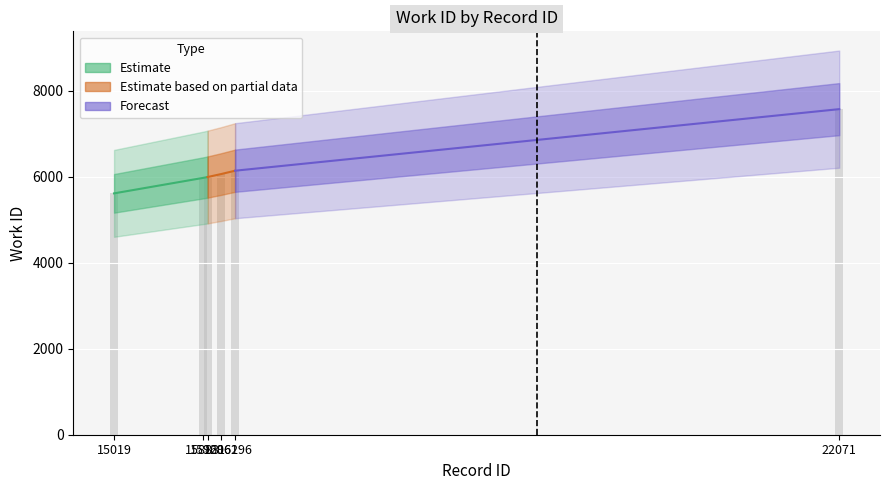

What is the change in value from 15019 to 16196?

+527